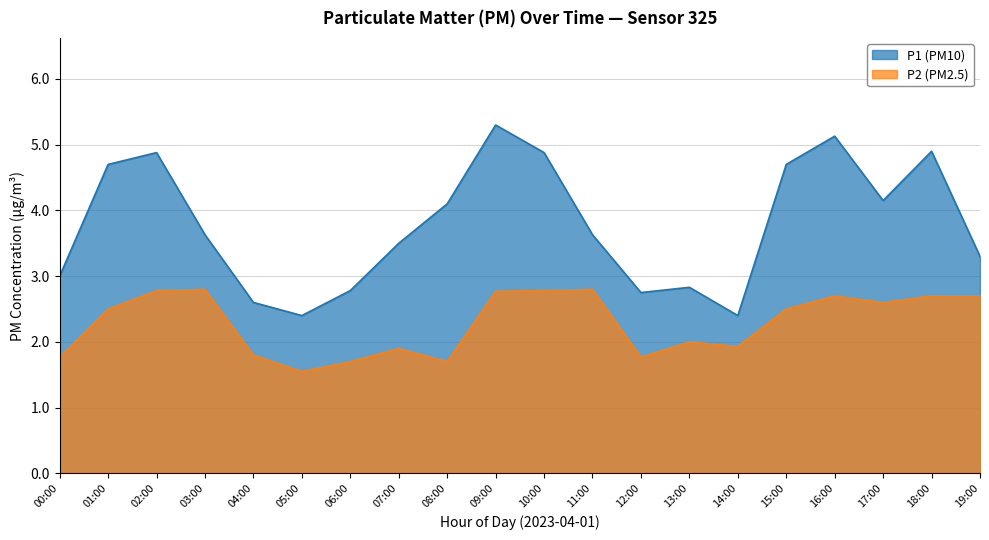

What is the total value across all series at 01:00?

7.2